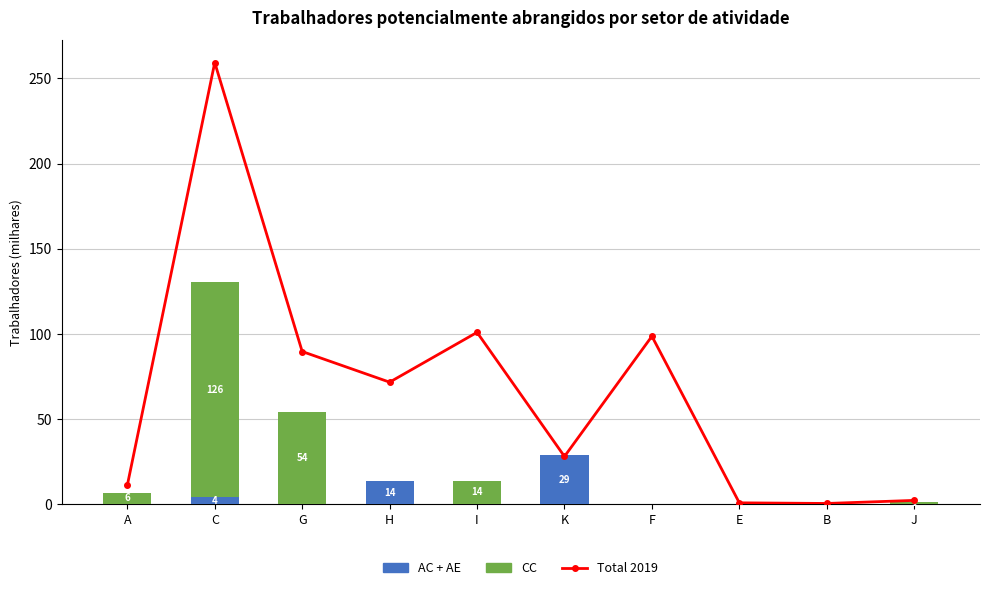

Rank the series by their maximum value, from lowest to highest.

AC + AE, CC, Total 2019